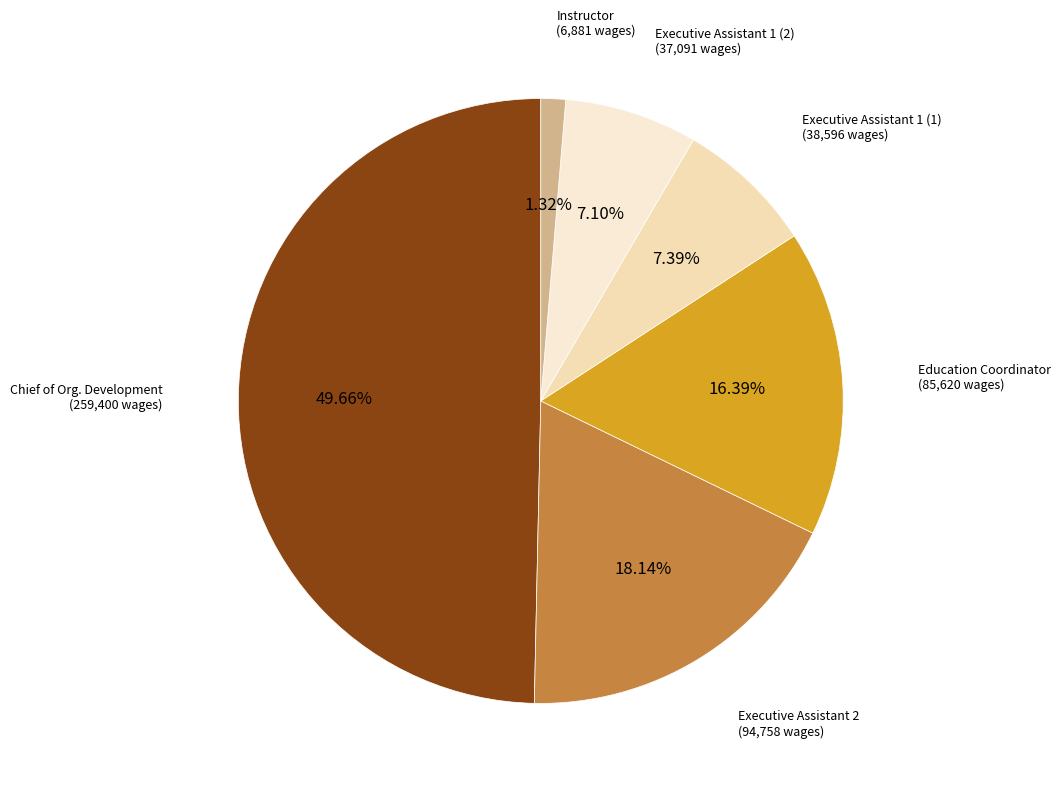

True or false: Instructor accounts for 8% of the total.

False